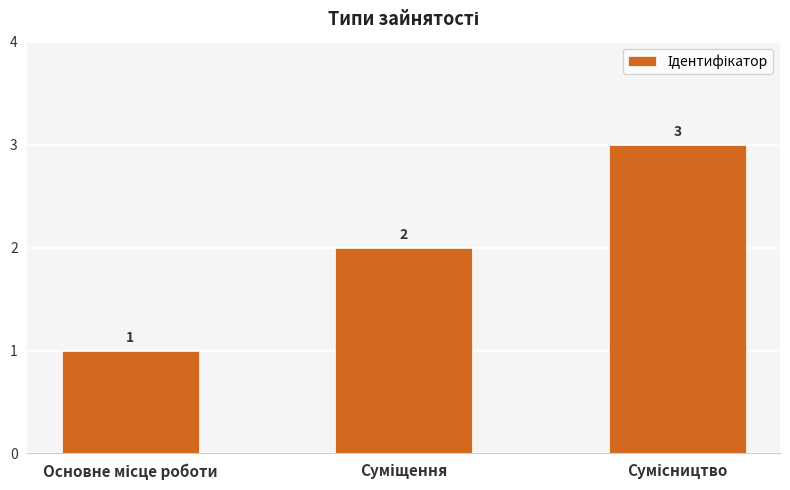

Count the values in the range 1 to 3.

3